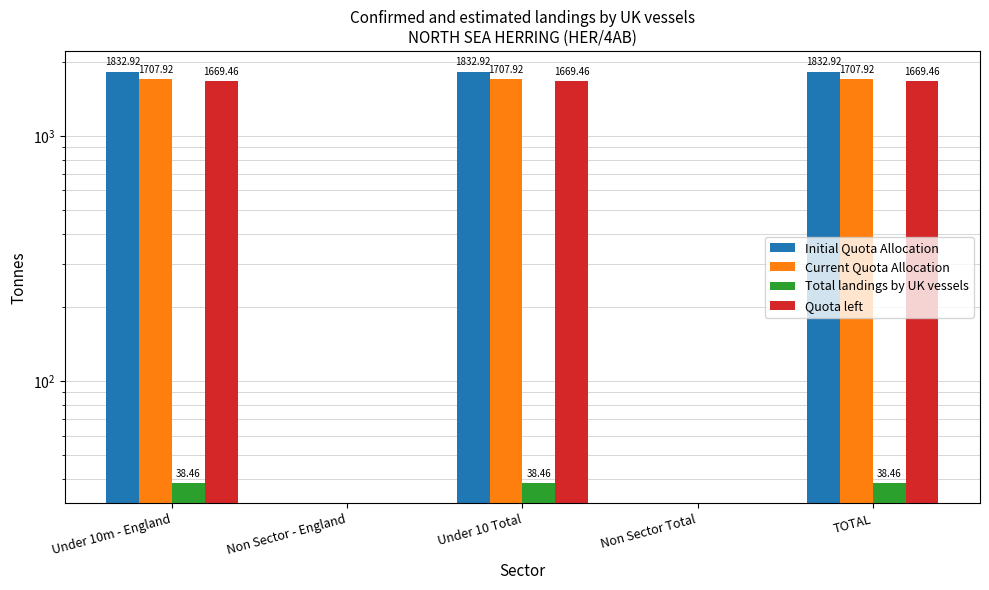

Between Under 10 Total and TOTAL, which series saw the biggest shift?

Initial Quota Allocation